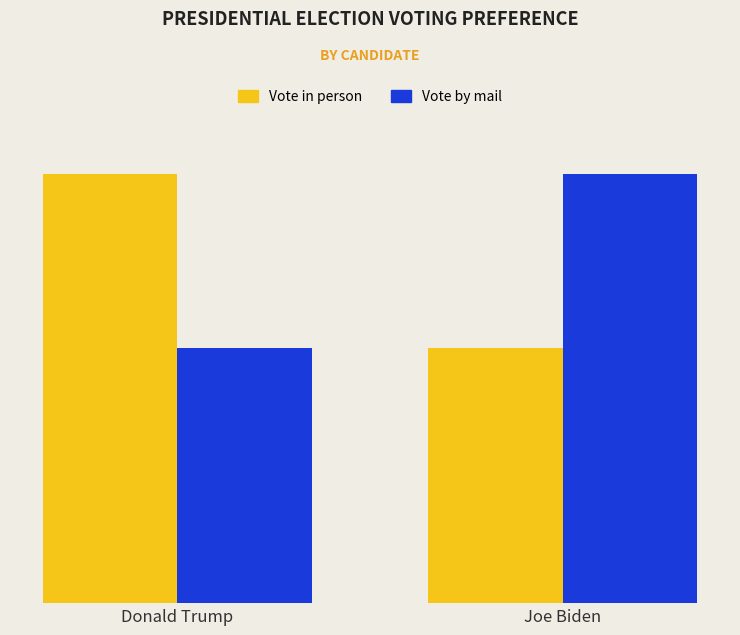

Are the bars grouped side by side (vs. stacked)?

Yes